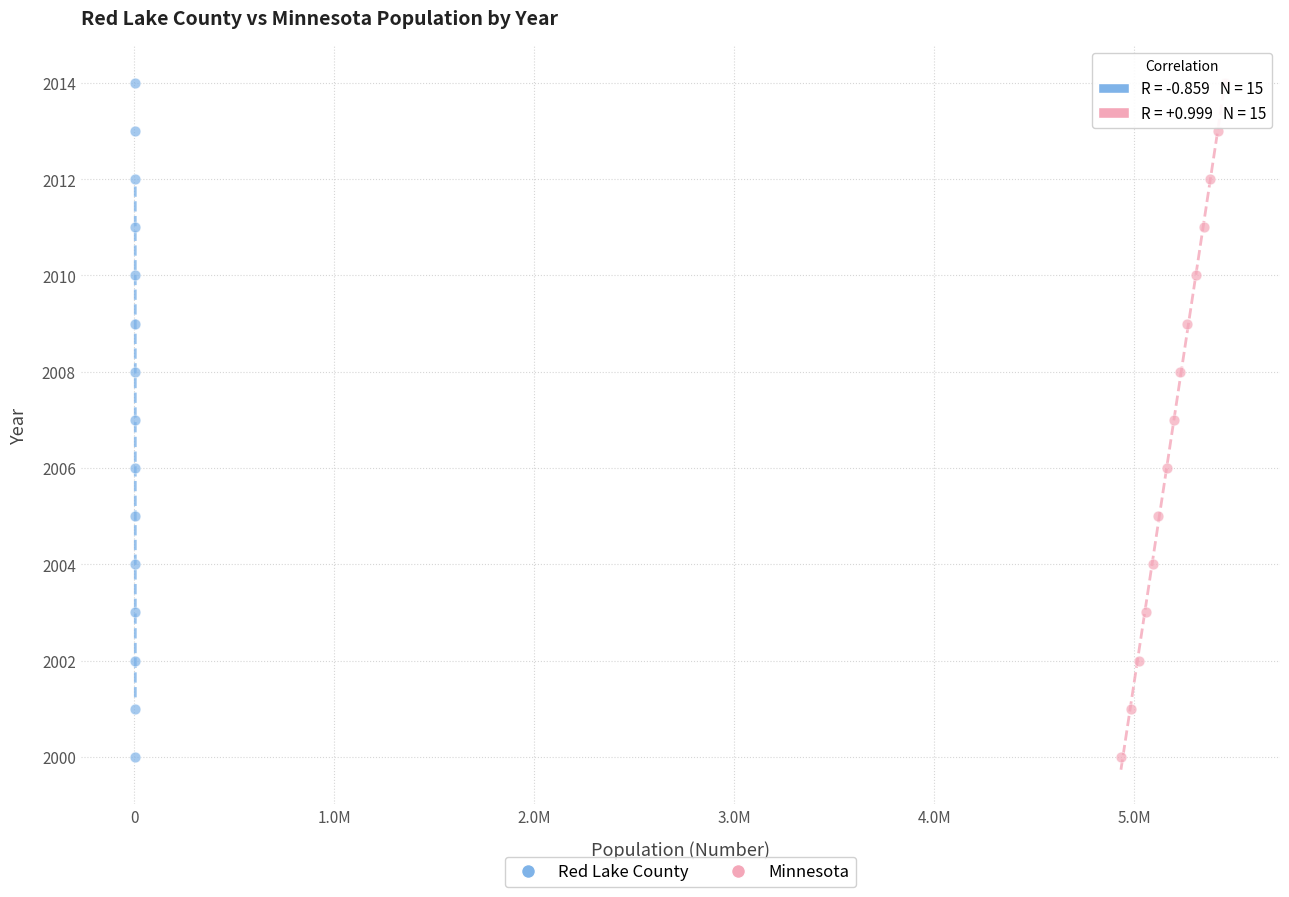

What are all the series names shown in the legend?

Red Lake County, Minnesota